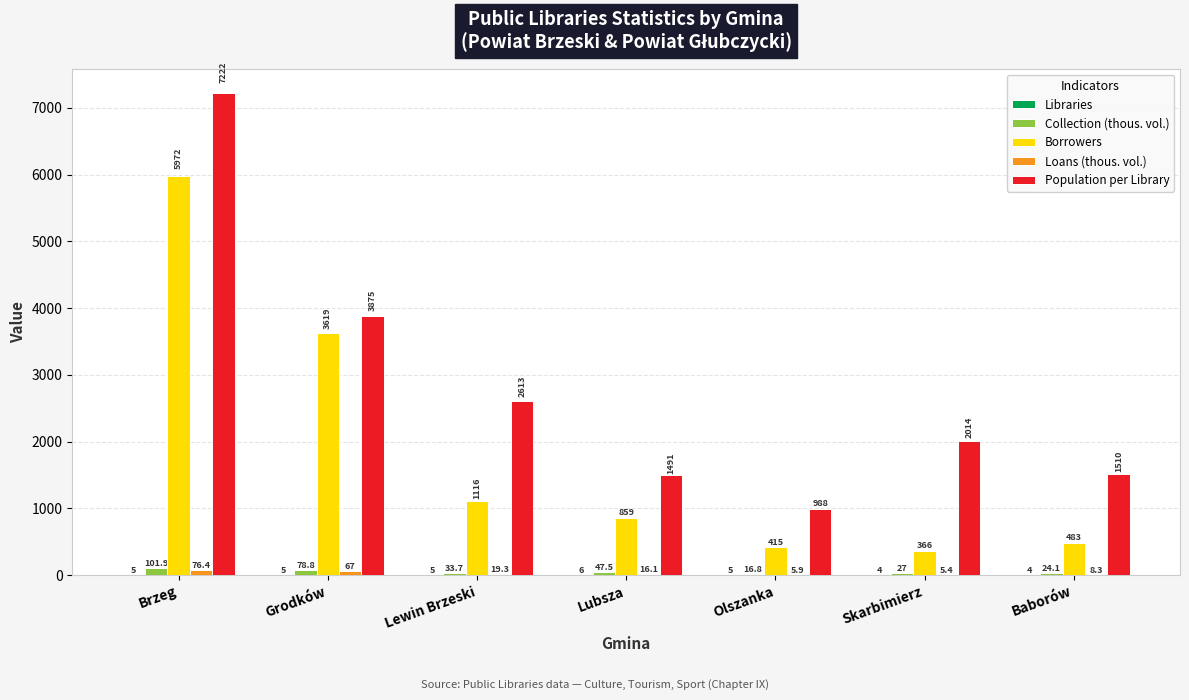

How many groups of bars are there?

7